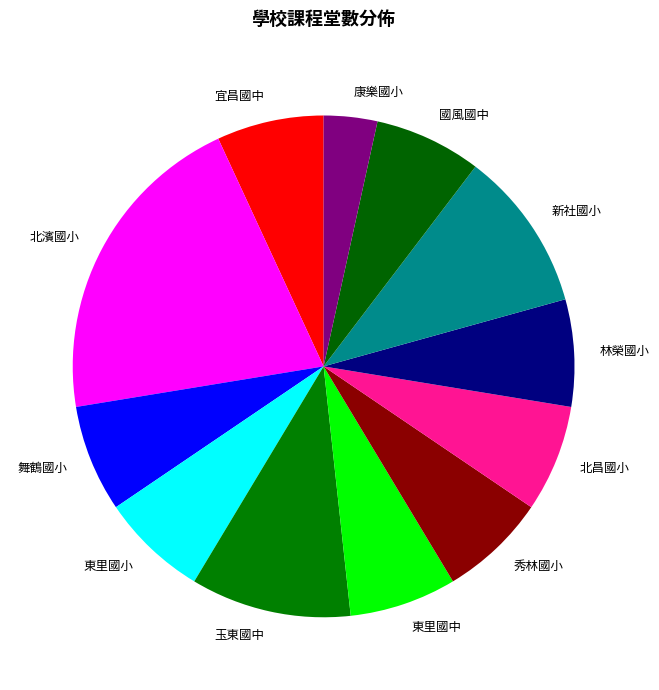

Does 玉東國中 represent more than half of the total?

No